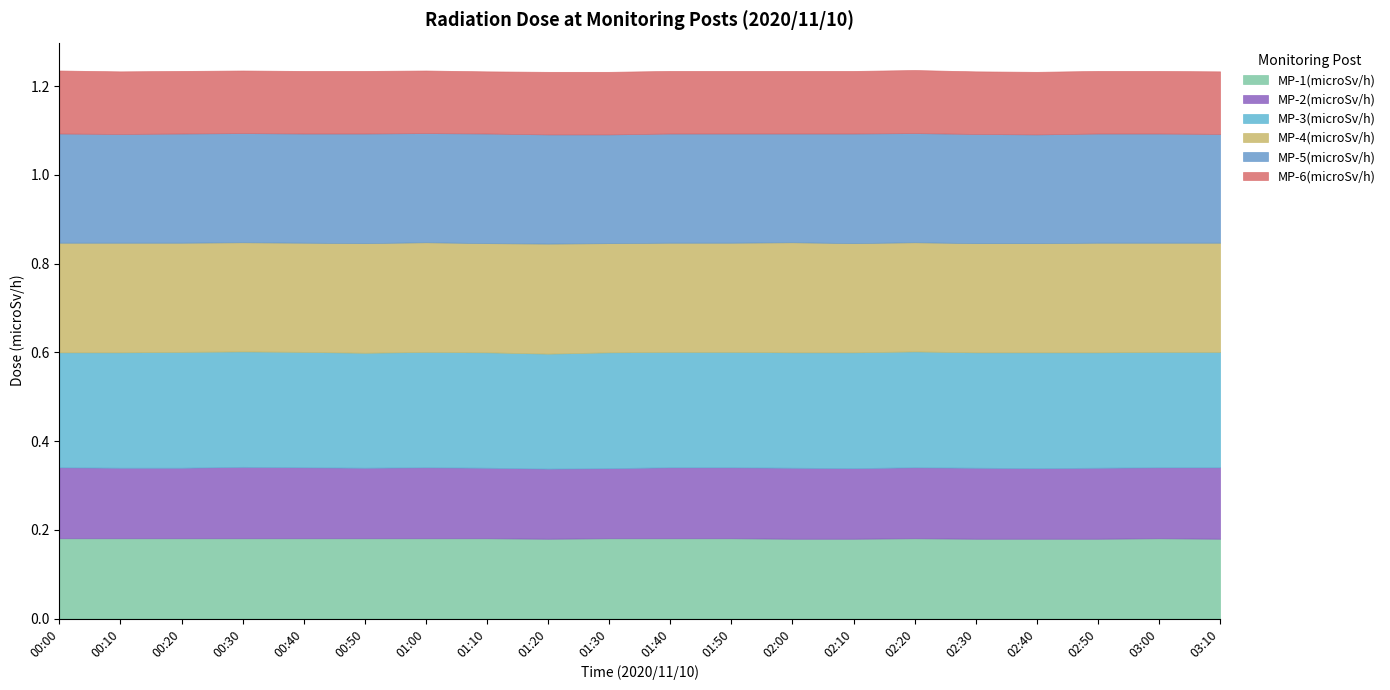

Where is the first local minimum for MP-2(microSv/h)?

00:50